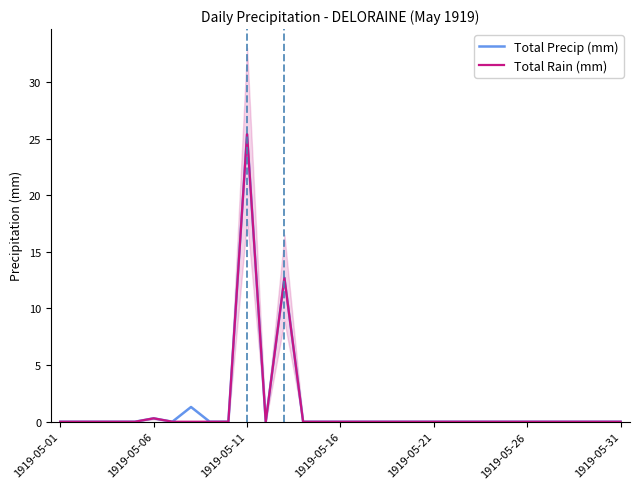

At how many categories does at least one series exceed 12?

2